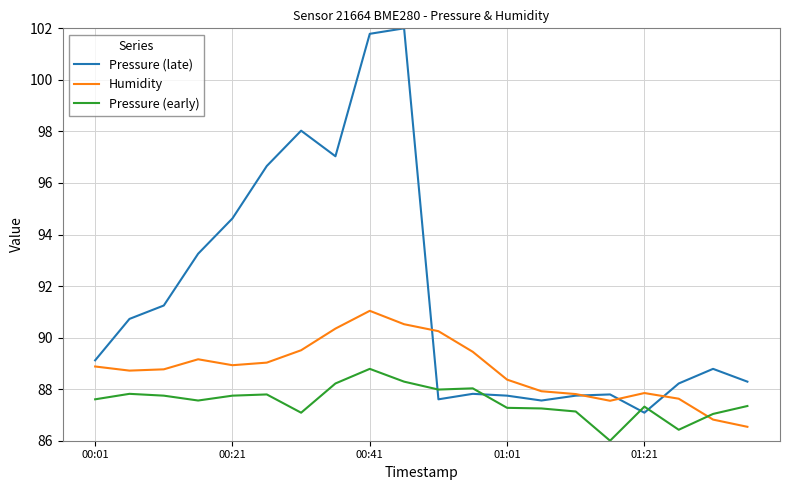

Which series has the largest total across all categories?

Pressure (late)